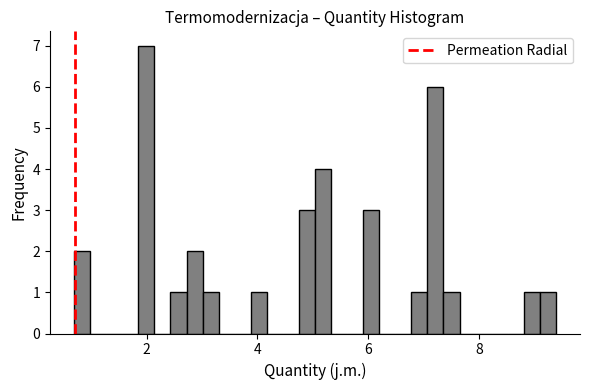

Around what value on the x-axis is the tallest bar? Give the approximate position of its centre, as read against the axis.

2.0